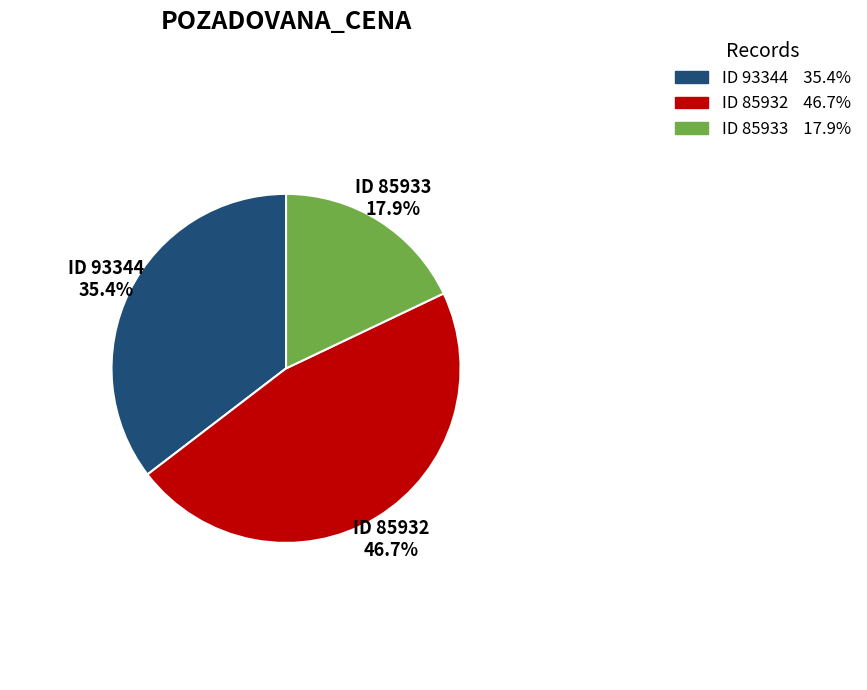

Does any single category account for the majority?

No